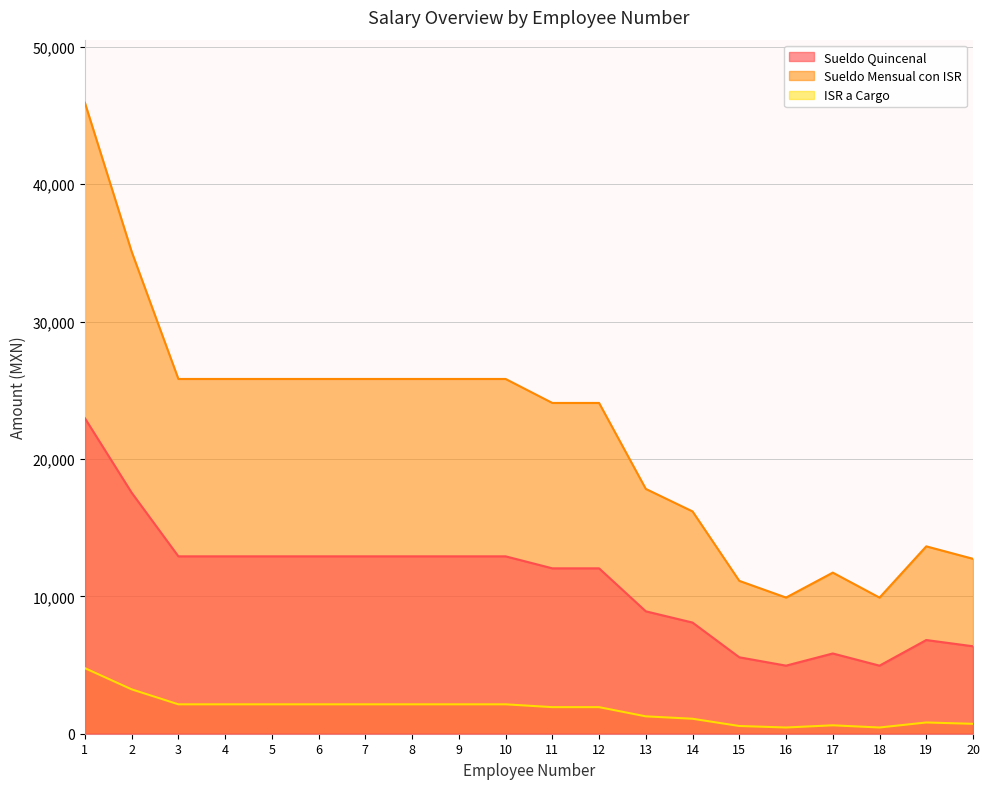

The value of ISR a Cargo at 7 is 3678.0. True or false?

False